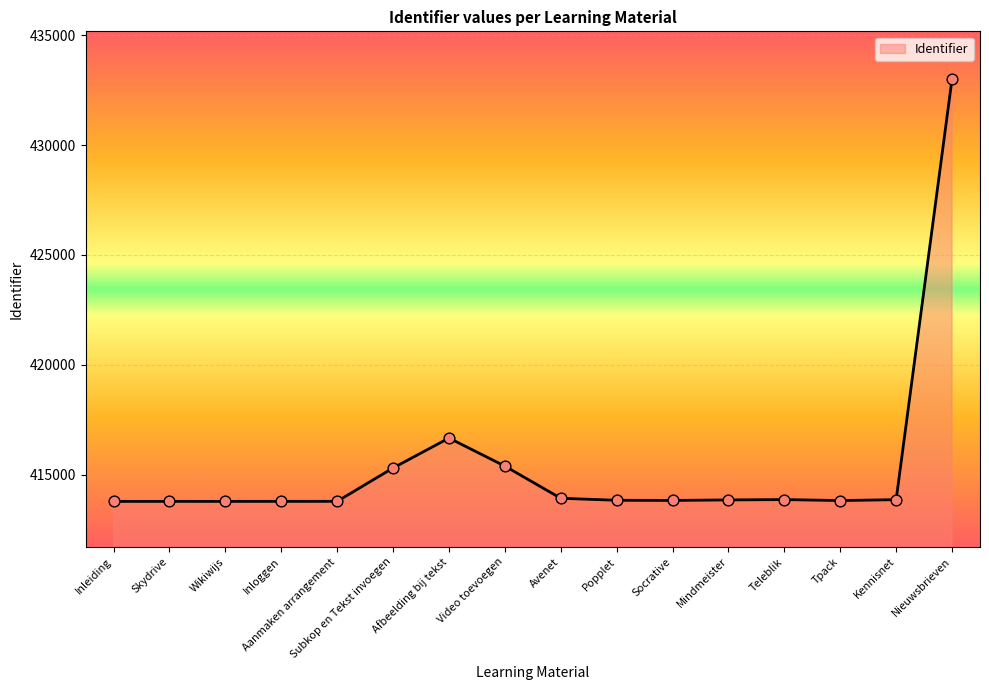

Which has a higher value, Afbeelding bij tekst or Teleblik?

Afbeelding bij tekst